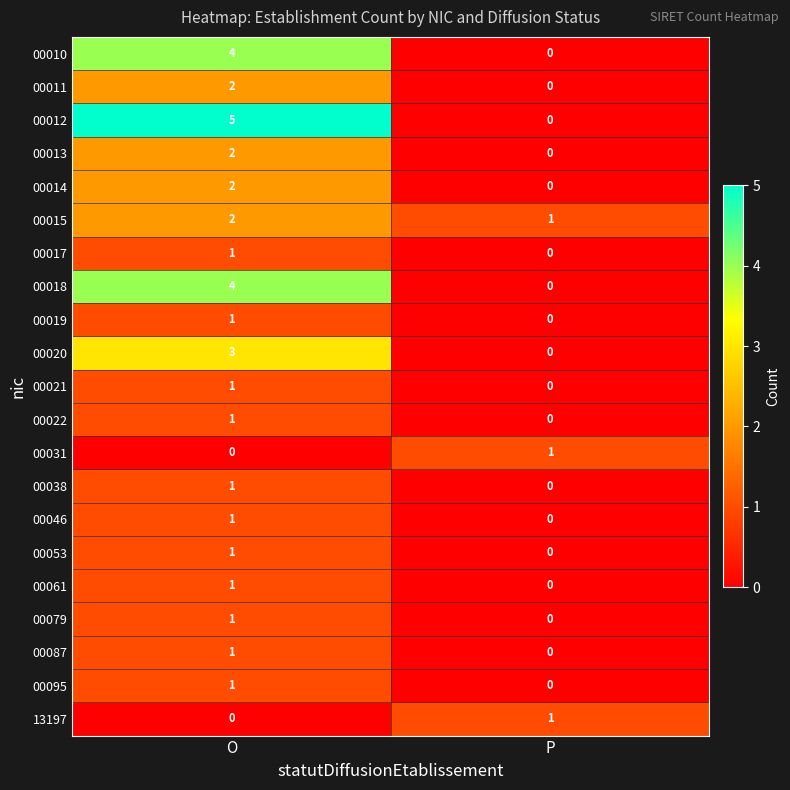

What is the sum of all 00018 values?

4